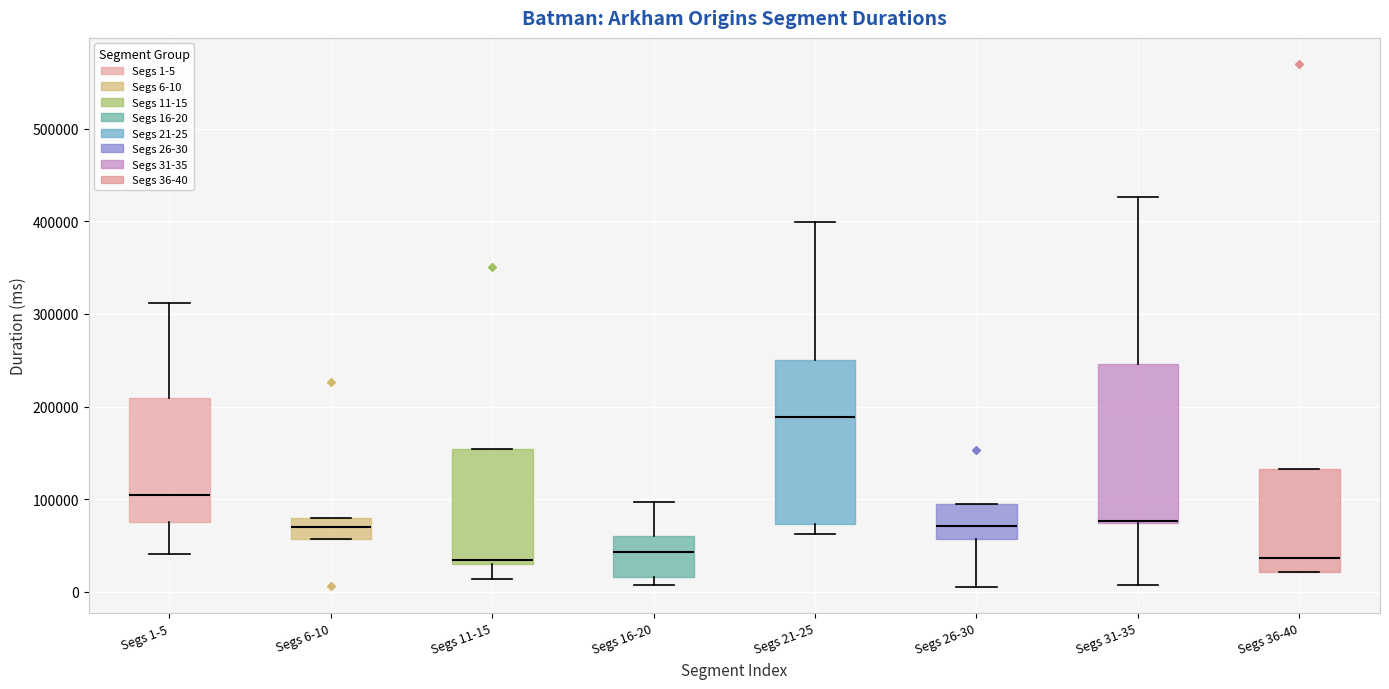

Reading left to right, transcribe this box plot: for each box, give where its median line is, the range the box spans, and where its two whiskers end, as read against the y-axis. The values are not printed on the chart, so give them approximately, as read against the axis.

Segs 1-5: median 100000, box 70000 to 210000, whiskers 40000 to 310000
Segs 6-10: median 70000, box 60000 to 80000, whiskers 60000 to 80000
Segs 11-15: median 30000 (just above the box's lower edge), box 30000 to 150000, whiskers 10000 to 150000
Segs 16-20: median 40000, box 20000 to 60000, whiskers 10000 to 100000
Segs 21-25: median 190000, box 70000 to 250000, whiskers 60000 to 400000
Segs 26-30: median 70000, box 60000 to 90000, whiskers 10000 to 90000
Segs 31-35: median 80000, box 70000 to 250000, whiskers 10000 to 430000
Segs 36-40: median 40000, box 20000 to 130000, whiskers 20000 to 130000